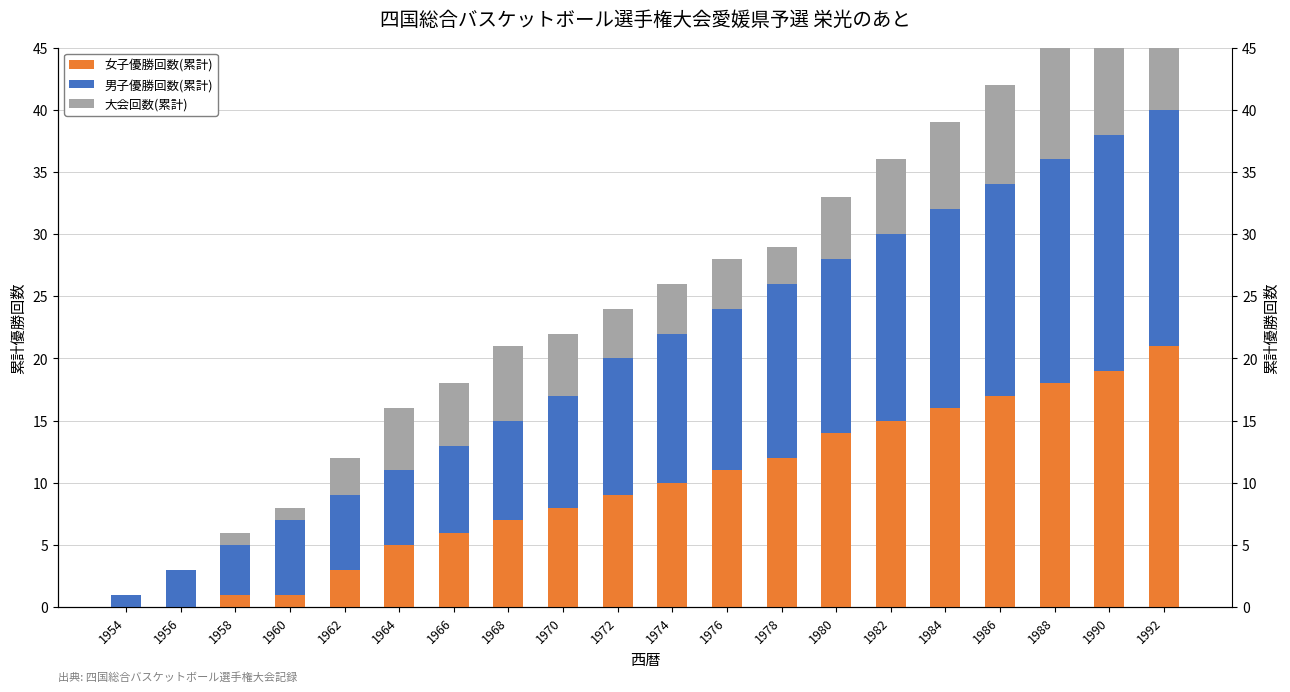

At which category is the sum across all series the highest?

1992